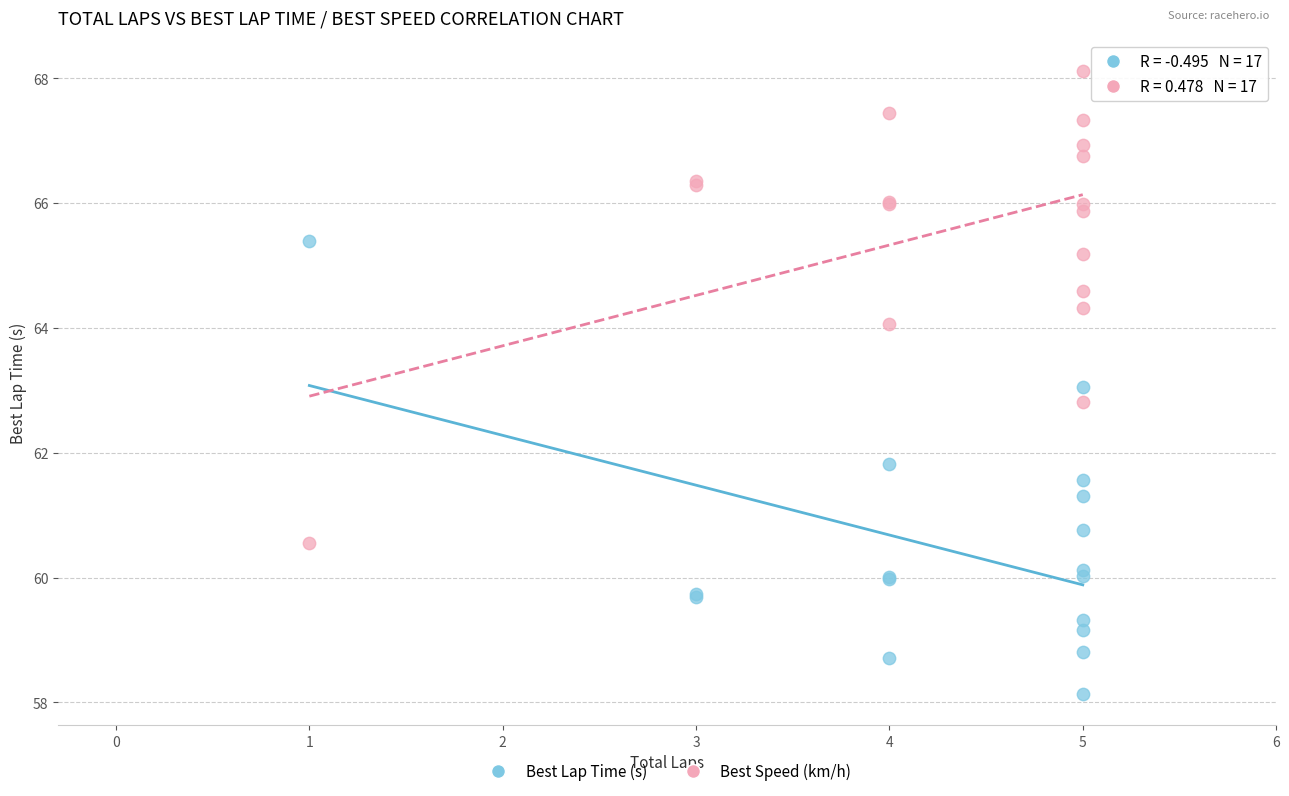

Which series reaches the maximum Y coordinate?

Best Speed (km/h)